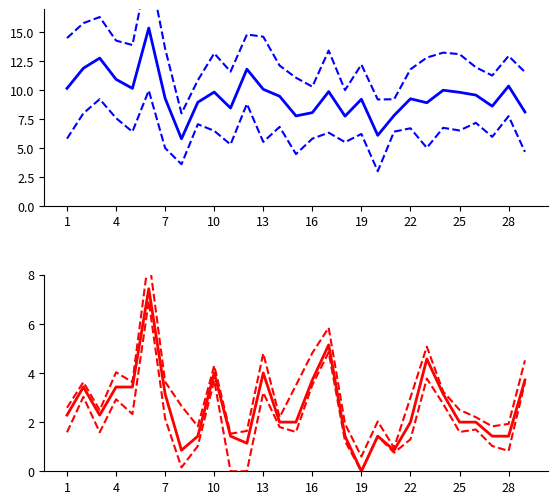

Which has a higher value, 13 or 28?

13